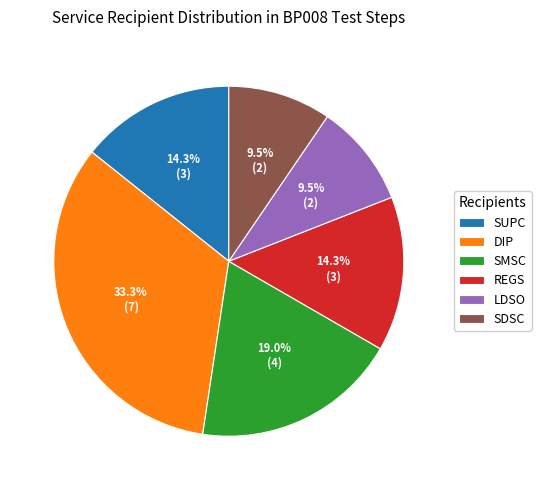

Is DIP the majority of the pie?

No